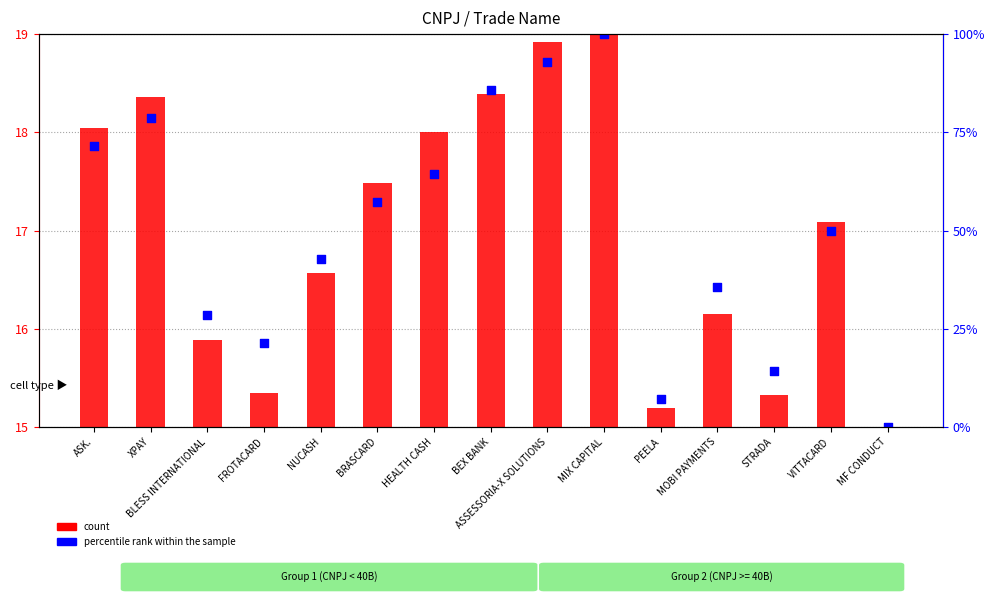

What is the change in value from MIX CAPITAL to MF CONDUCT?

-4.0